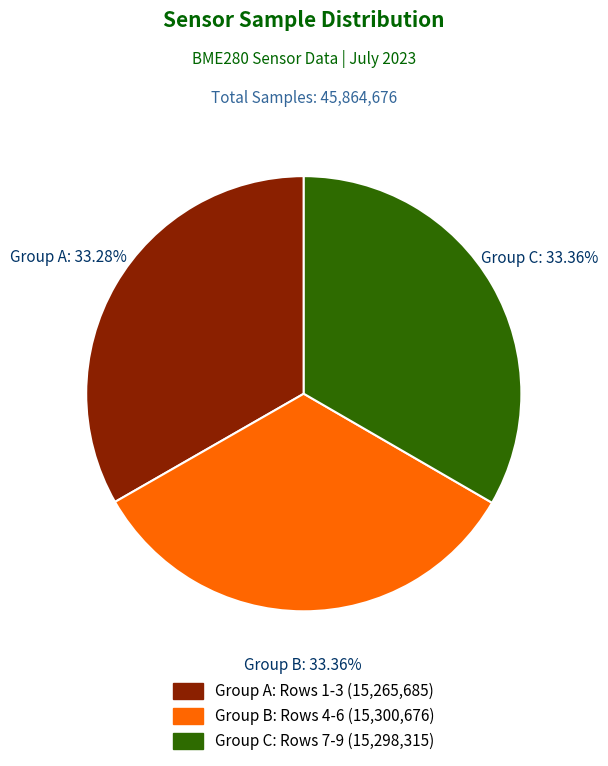

Is there a majority slice in this chart?

No